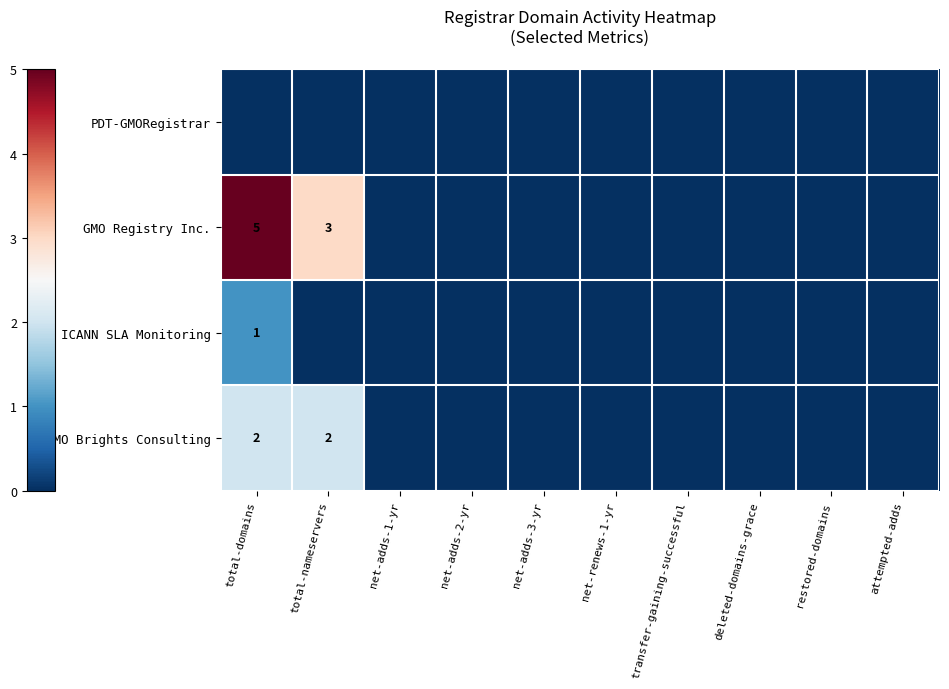

Which label corresponds to the largest value in the chart?

total-domains